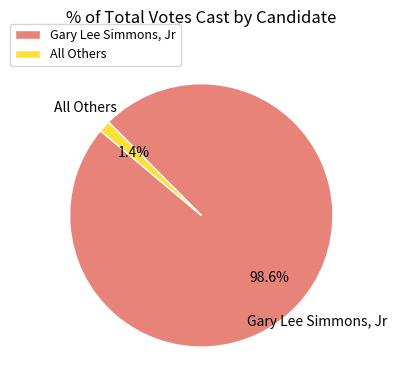

What is the largest slice in the pie chart?

Gary Lee Simmons, Jr